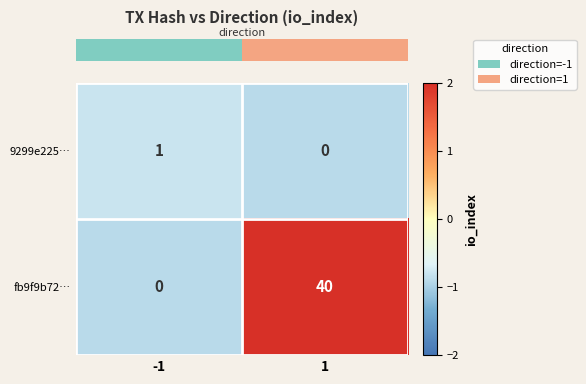

Reading right to left, transcribe all the data shown in this chart.

9299e225…: 0	1
fb9f9b72…: 40	0